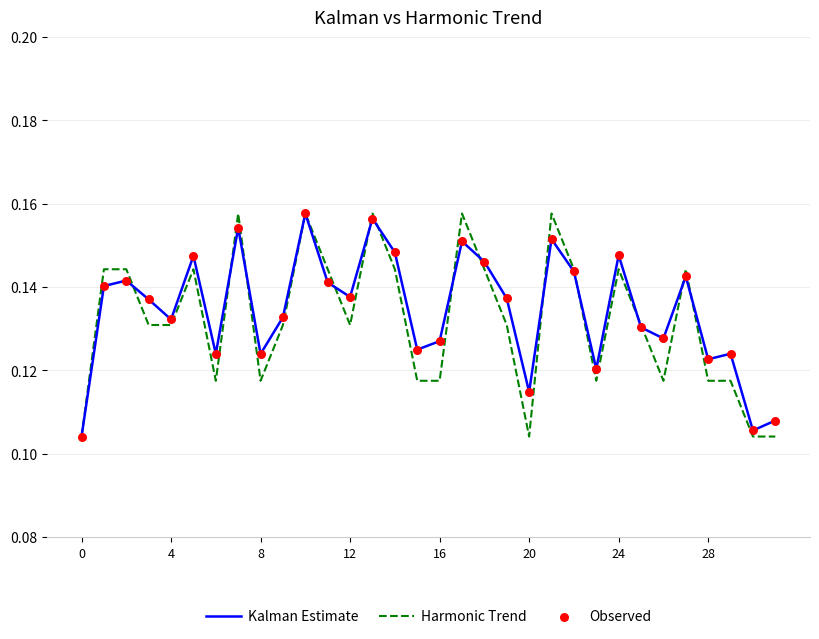

Which series has the largest total across all categories?

Kalman Estimate